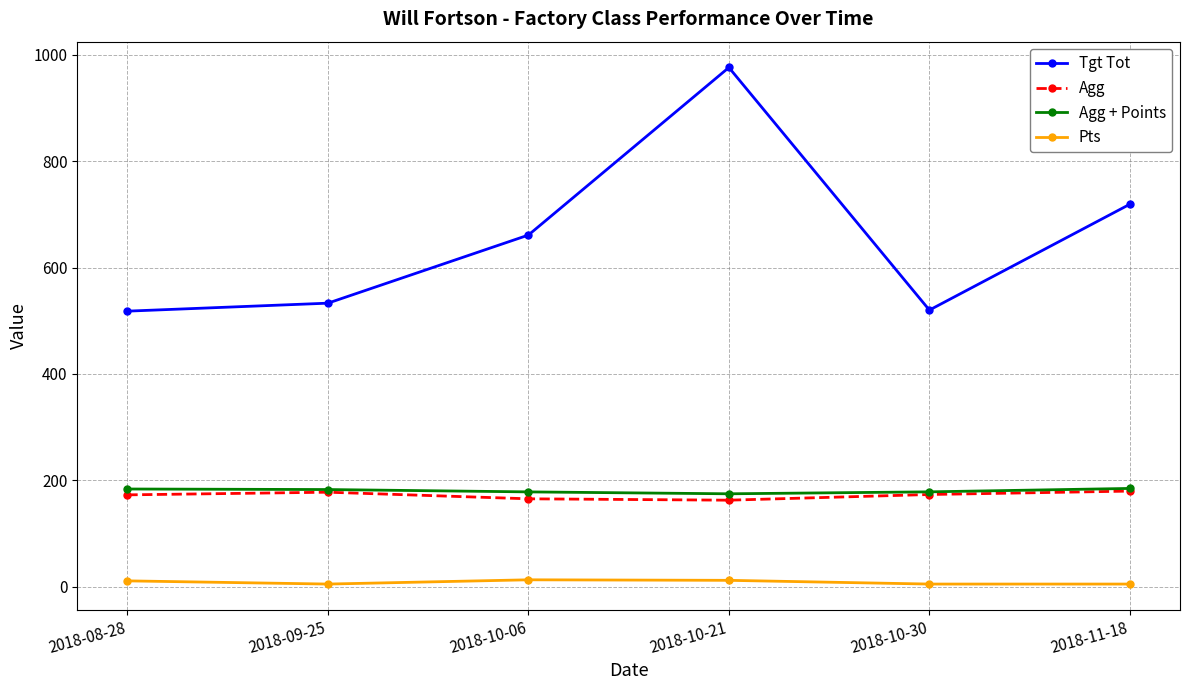

True or false: Agg + Points has a value of 289.1 at 2018-09-25.

False